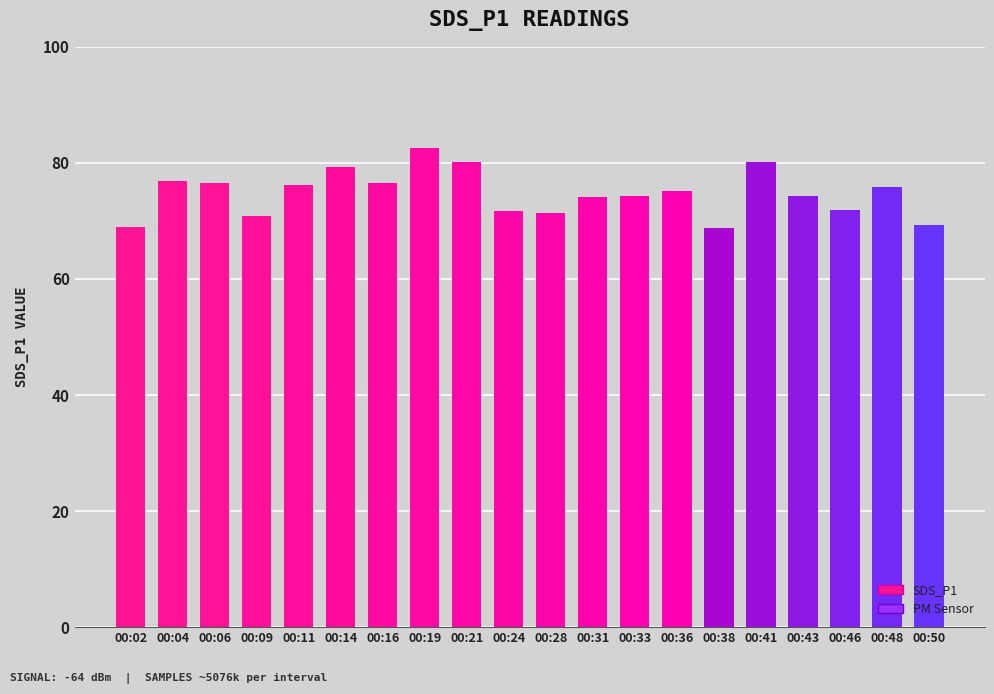

What is the difference between the second highest and minimum values?

11.4